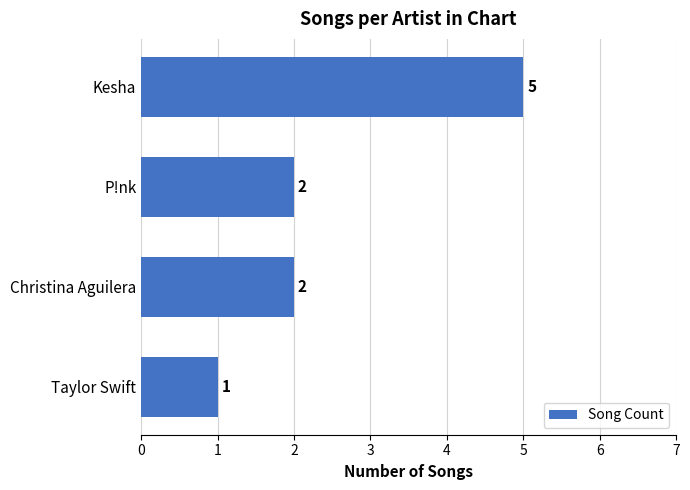

At which category does the chart reach its peak across all series?

Kesha